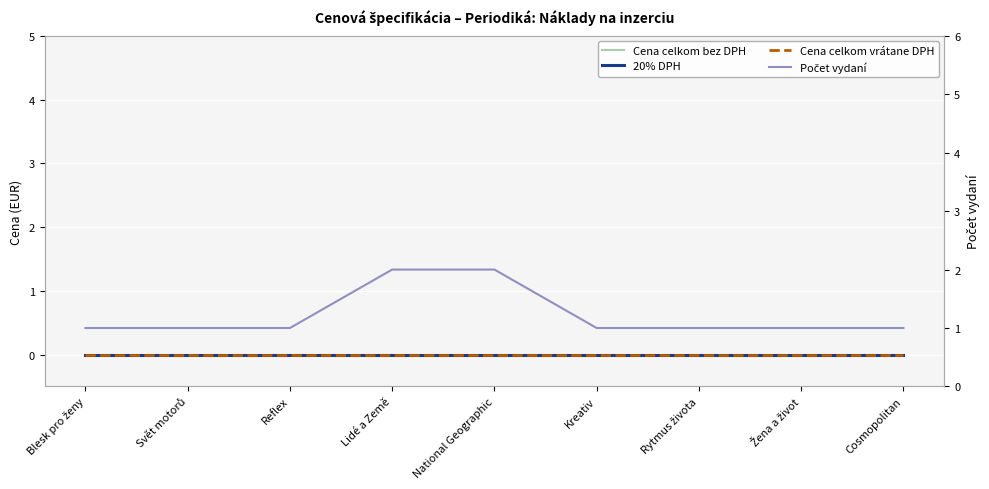

Which series has the largest total across all categories?

Počet vydaní